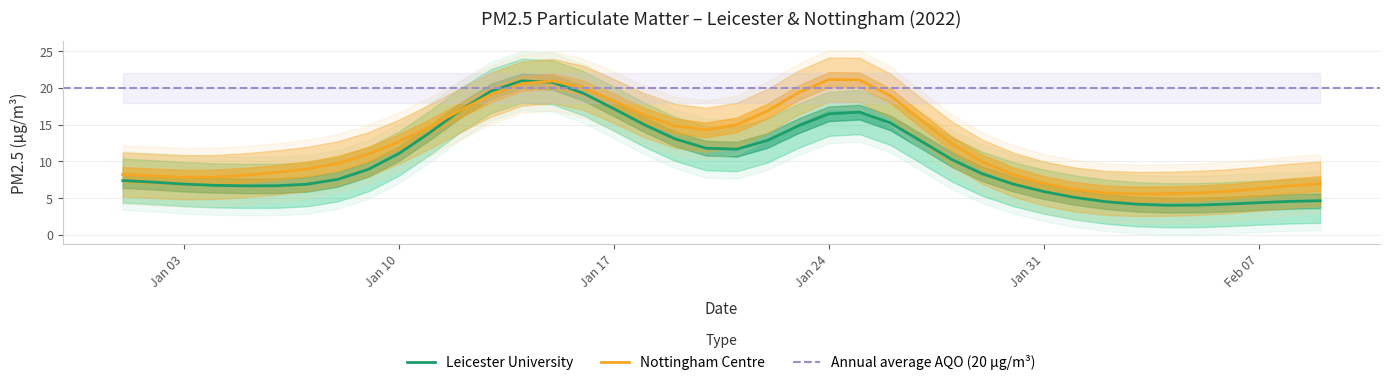

Is the value of Annual average AQO at 6 greater than the value of Nottingham Centre at 19?

Yes